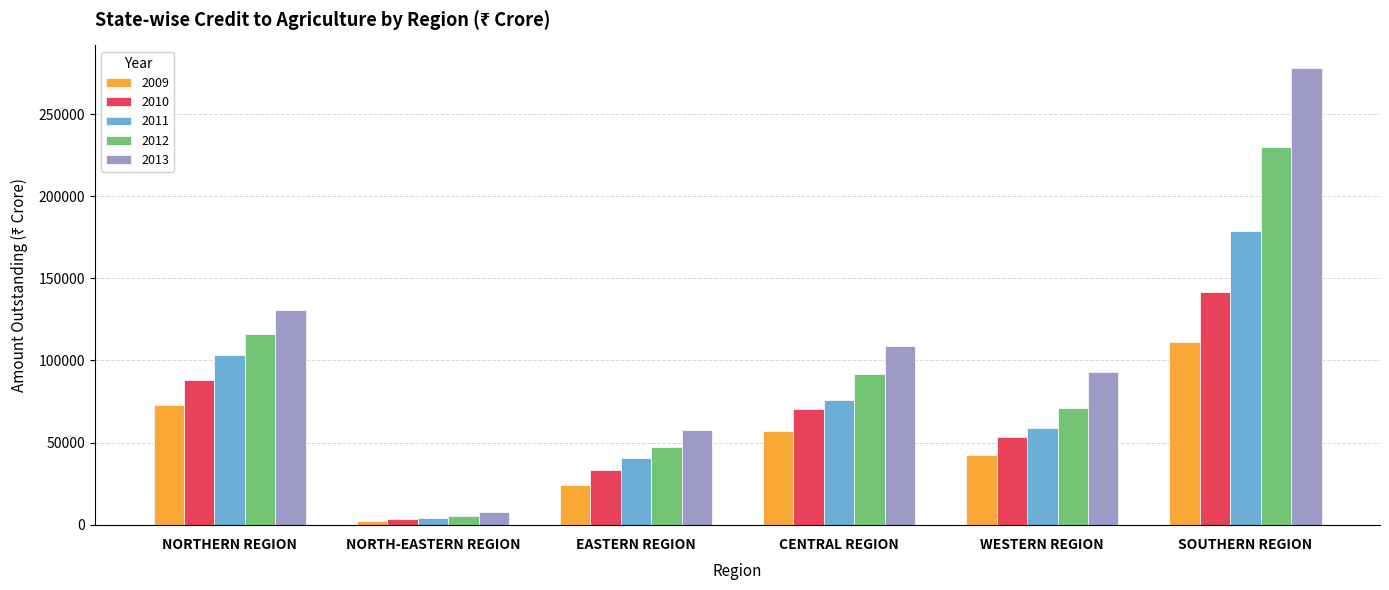

What is the difference between the maximum and second lowest values in the 2012 series?

182700